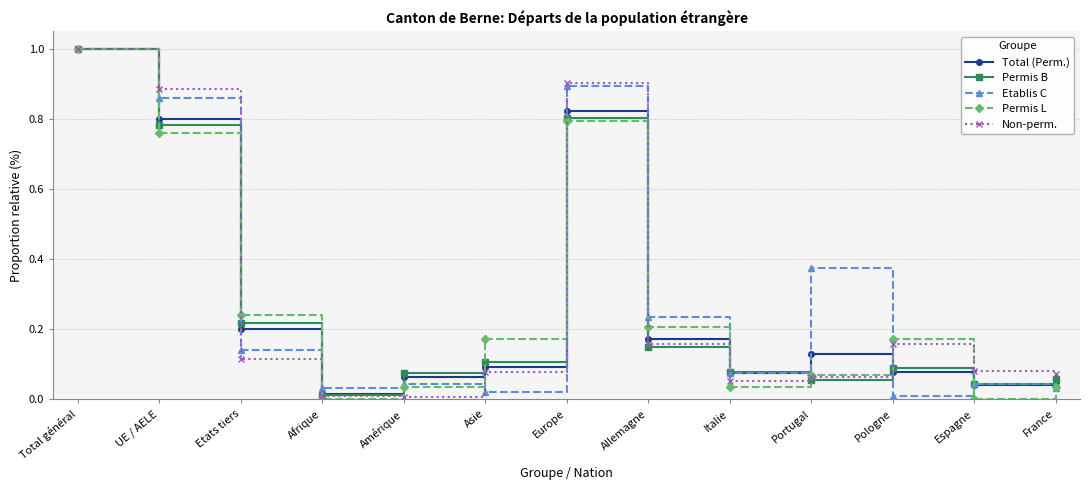

Which series has the largest total across all categories?

Etablis C